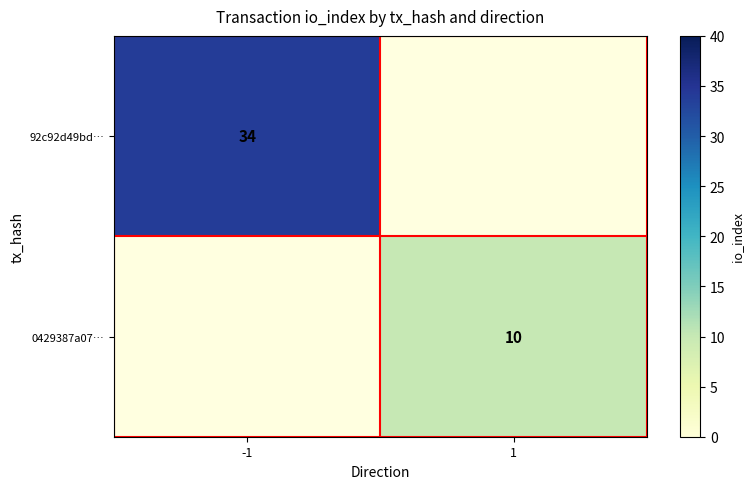

What is the maximum value shown in the chart?

34.0